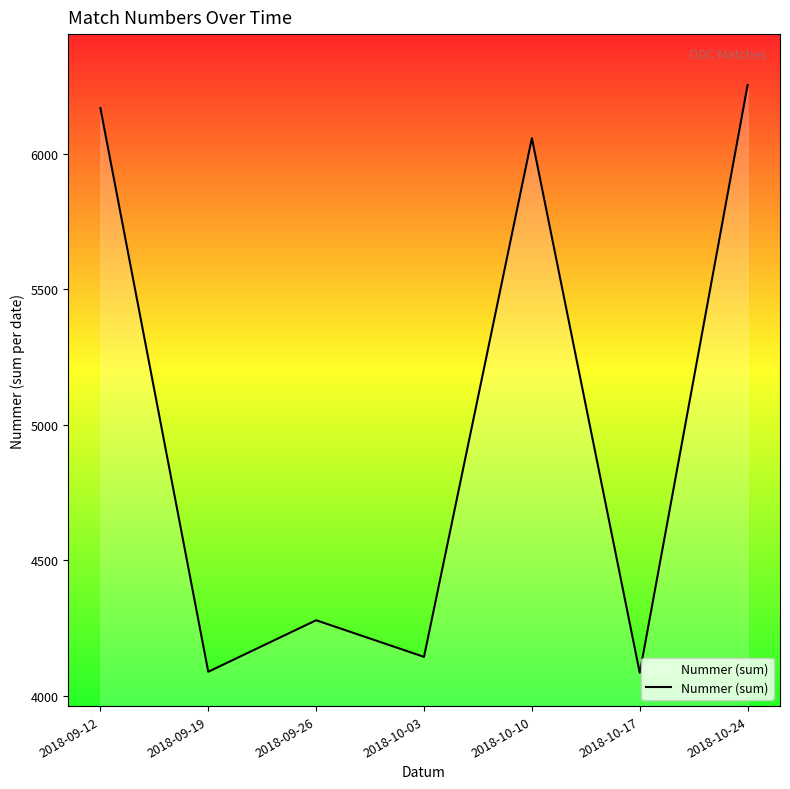

What is the maximum value shown in the chart?

6253